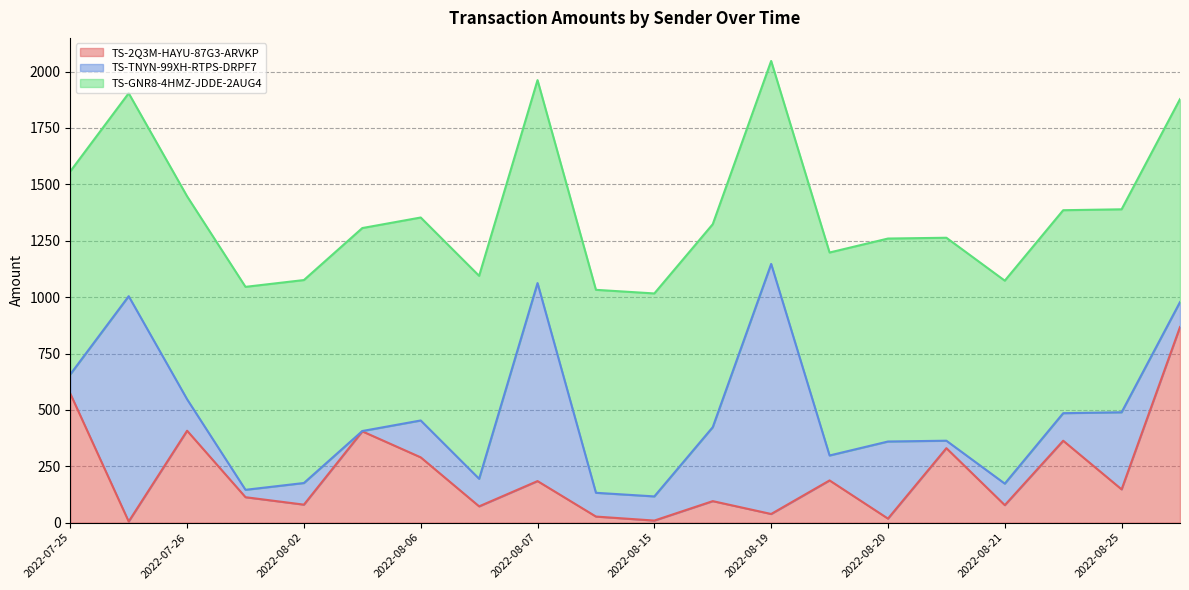

Reading left to right, list all the values displayed in this chart.

TS-2Q3M-HAYU-87G3-ARVKP: 572.2	5.0	407.6	112.8	79.8	404.8	289.5	72.2	184.3	26.9	9.2	95.4	38.4	187.2	17.9	330.3	77.6	363.2	147.5	867.4
TS-TNYN-99XH-RTPS-DRPF7: 85.4	999.2	139.4	32.8	95.9	1.5	163.6	122.2	878.0	105.4	107.2	328.1	1108.8	110.6	341.9	33.0	95.4	122.2	341.9	110.6
TS-GNR8-4HMZ-JDDE-2AUG4: 900.0	900.0	900.0	900.0	900.0	900.0	900.0	900.0	900.0	900.0	900.0	900.0	900.0	900.0	900.0	900.0	900.0	900.0	900.0	900.0